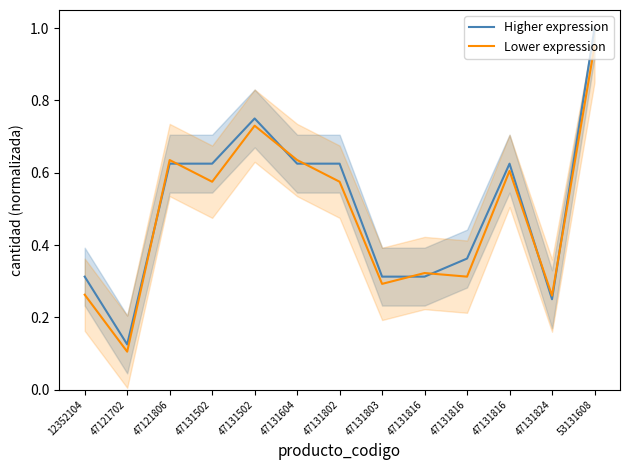

The value of Lower expression at 47131816 is 0.1. True or false?

False